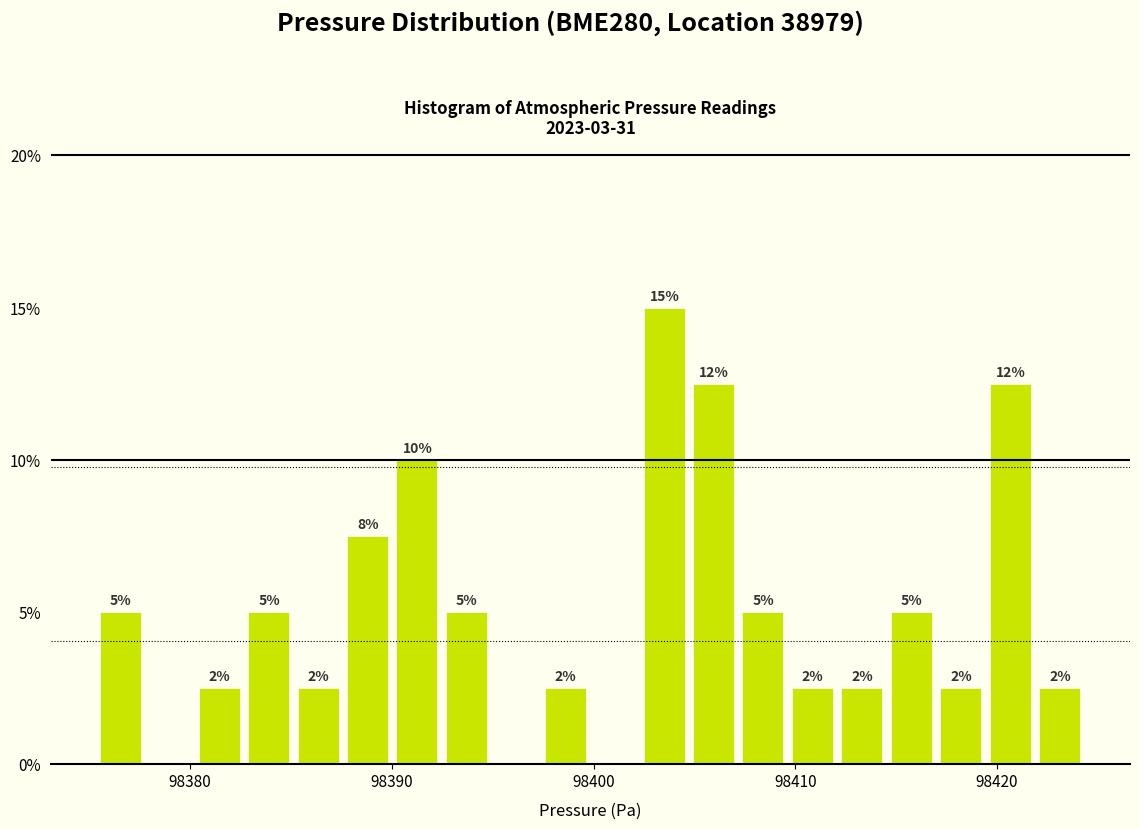

Around what value on the x-axis is the tallest bar? Give the approximate position of its centre, as read against the axis.

98404